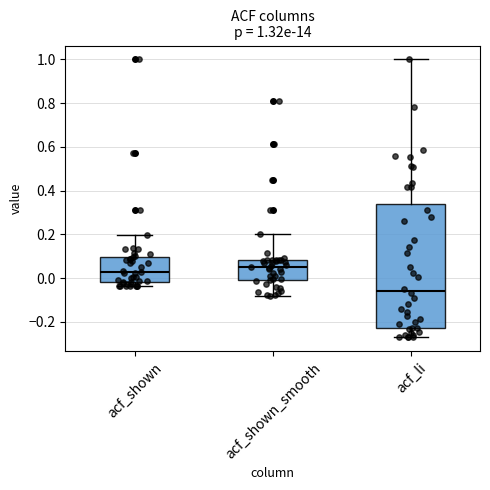

Which box's median line is the lowest?

acf_li